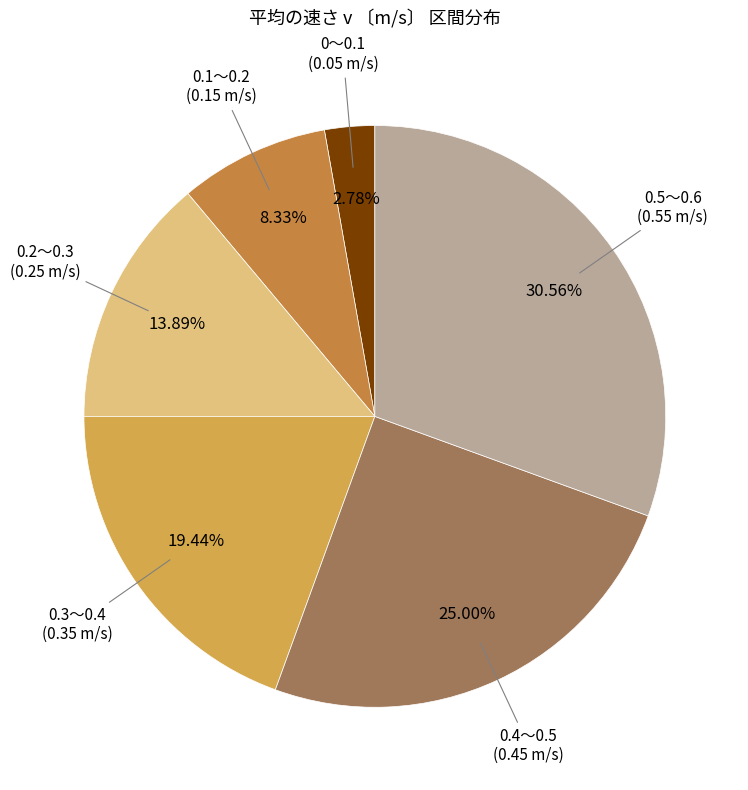

To the nearest percent, what is the difference between the largest and smallest slice percentages?

28%